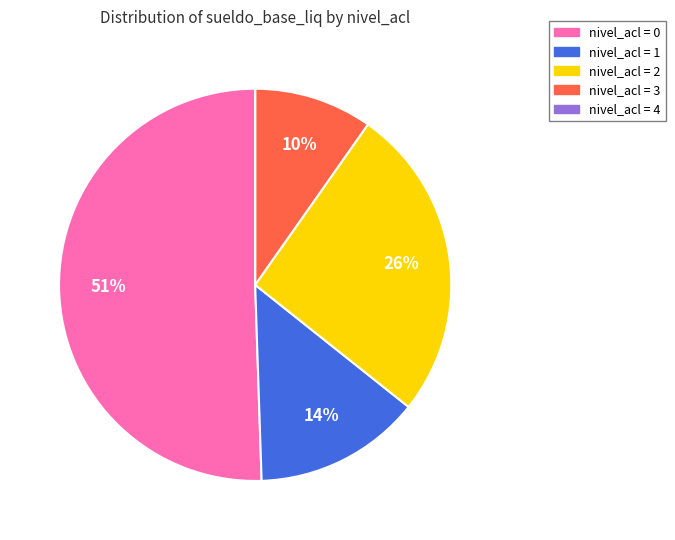

Is there any slice that represents more than half of the pie?

Yes